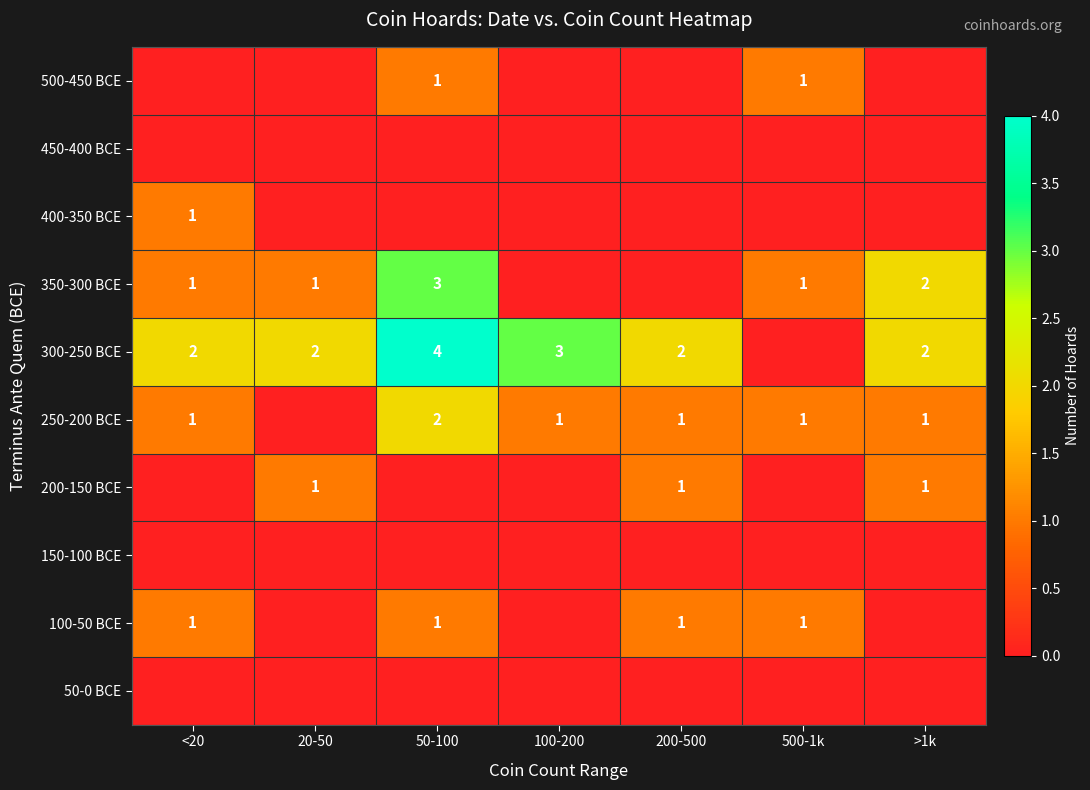

True or false: 300-250 BCE has a value of 3 at 20-50.

False